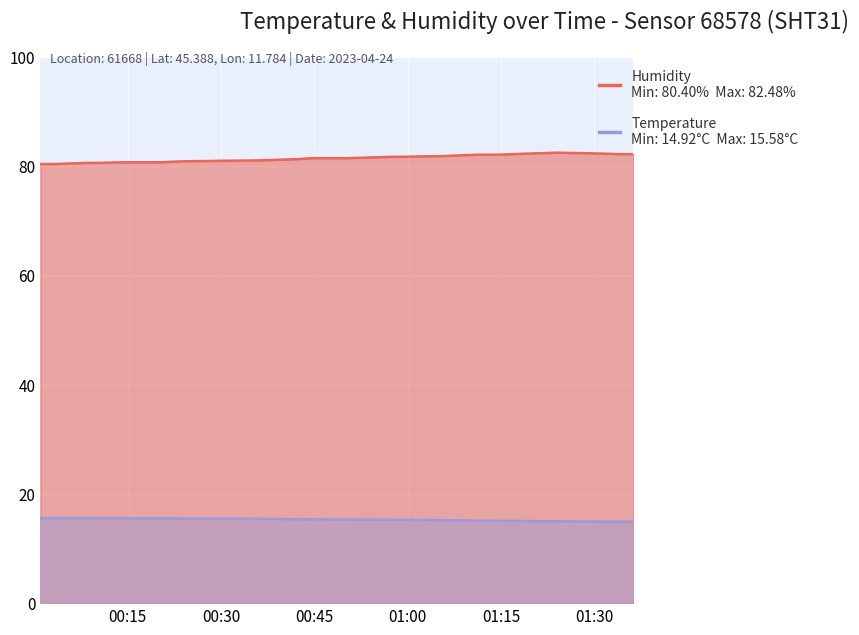

At which label does temperature first exceed 15?

2023-04-24T00:00:56